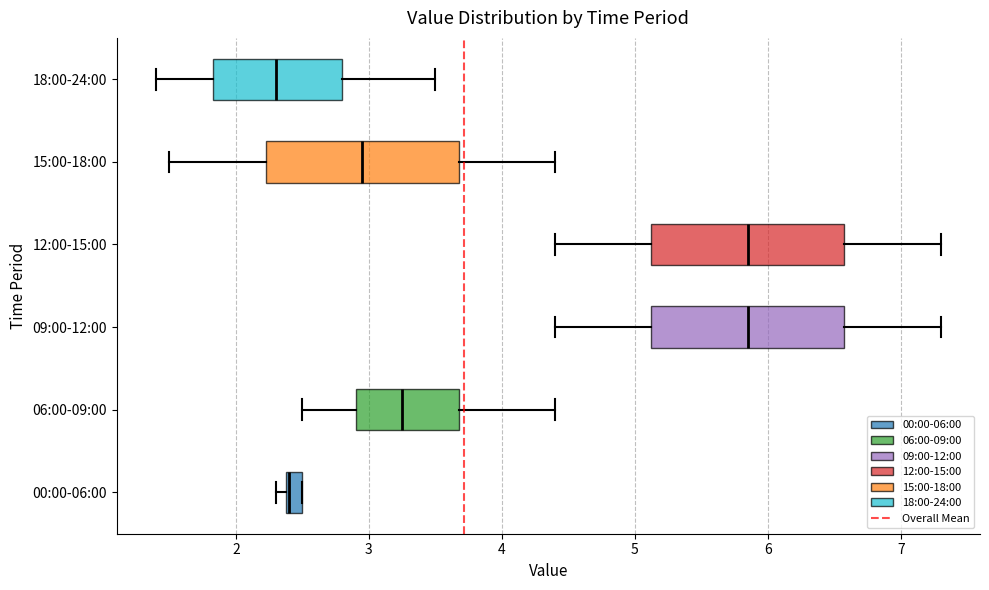

Where does the left whisker of the box for 09:00-12:00 end on the x-axis? The values are not printed on the chart, so give them approximately, as read against the axis.

4.4